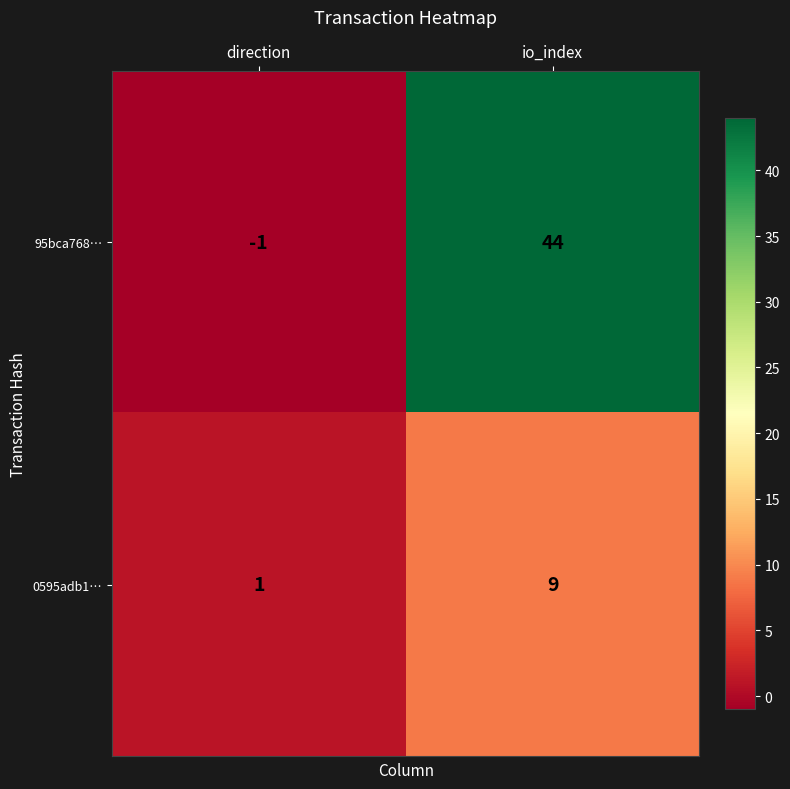

What is the average value of the 95bca768… series?

22